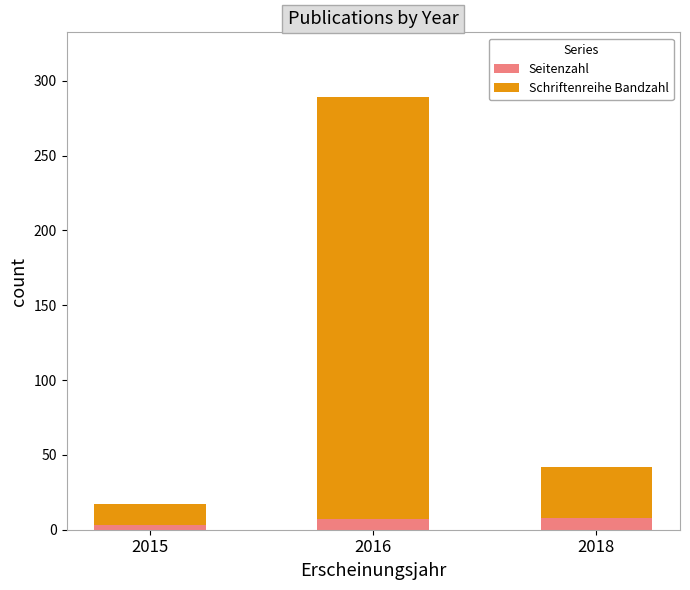

At which label does Seitenzahl reach its minimum?

2015